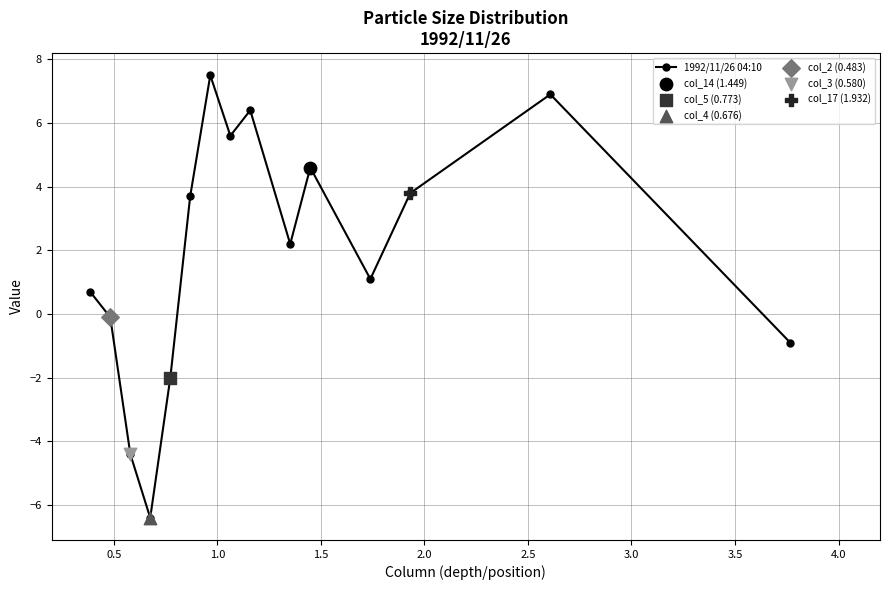

What is the greatest value displayed?

7.5